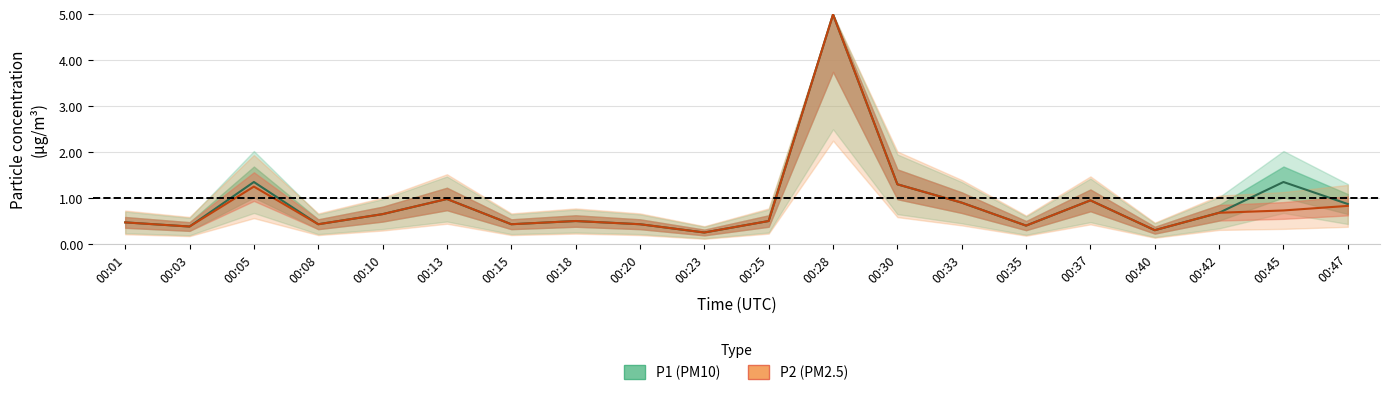

The chart shows a value of 1.6 at 00:13. True or false?

False